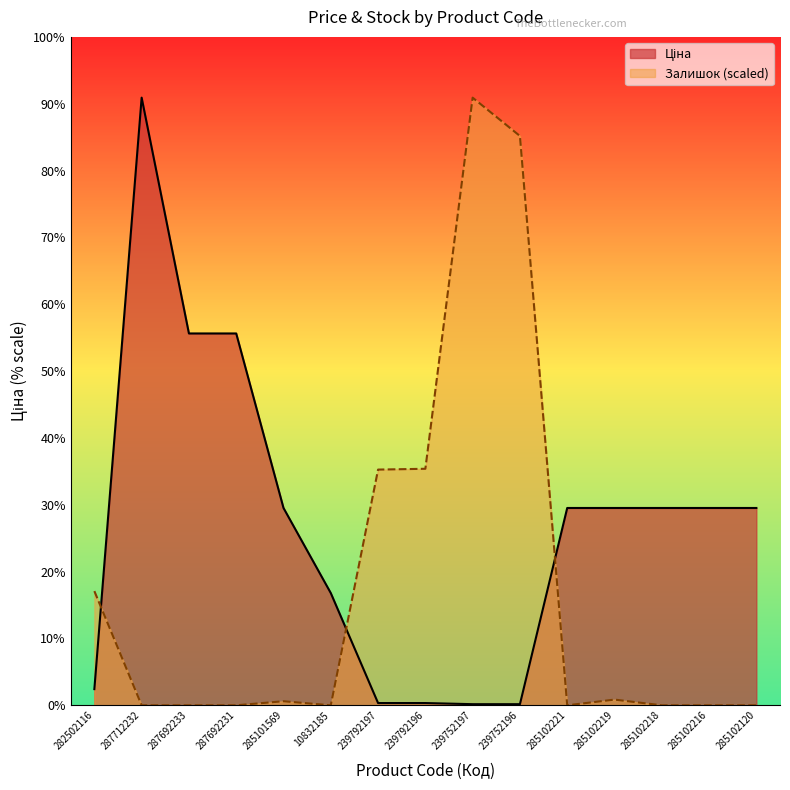

What are all the series names shown in the legend?

Ціна, Залишок